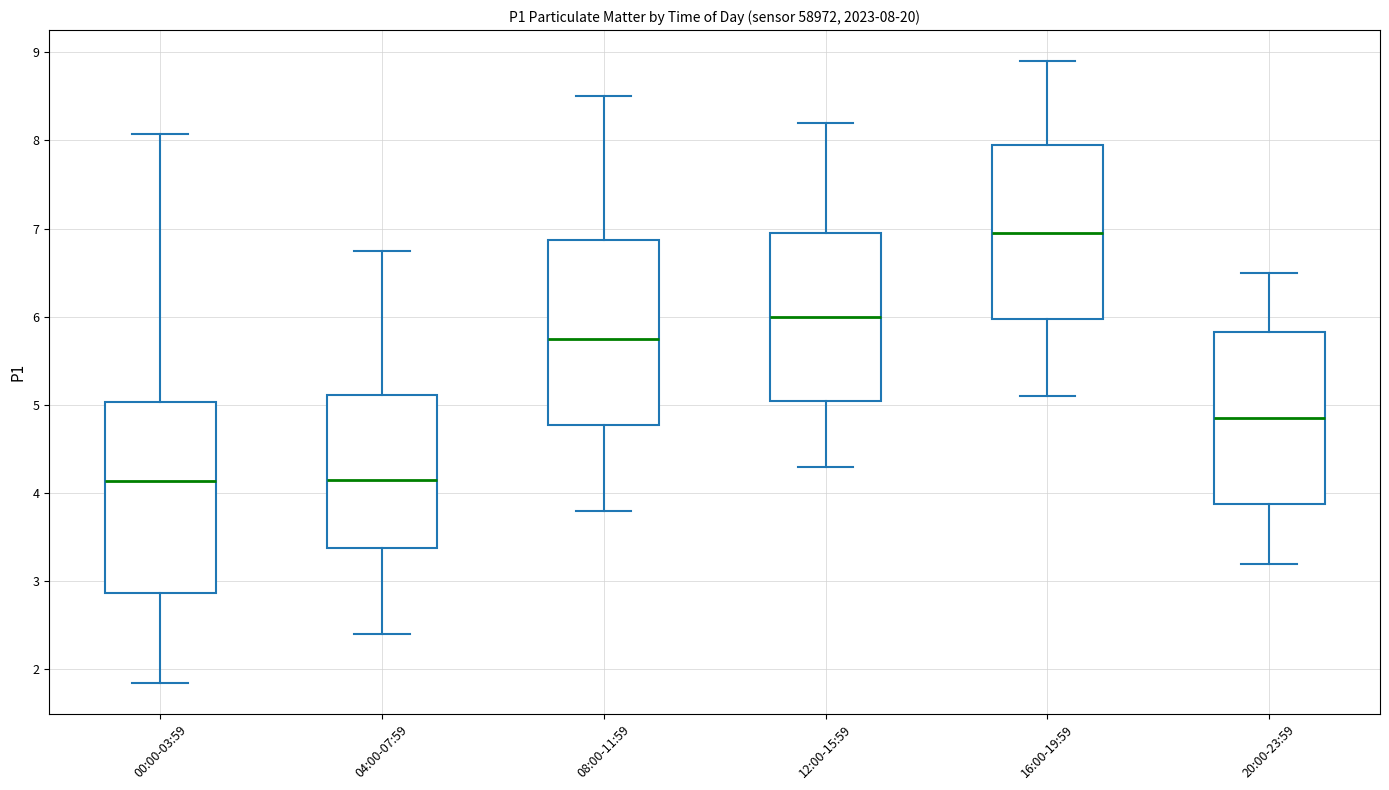

Which box has the highest median line?

16:00-19:59